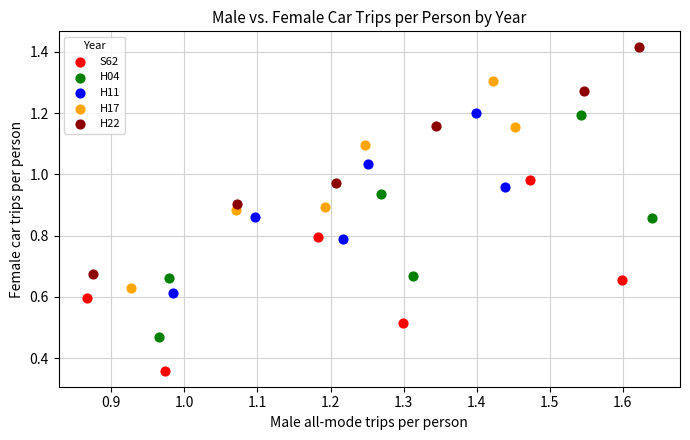

Which series reaches the maximum Y coordinate?

H22